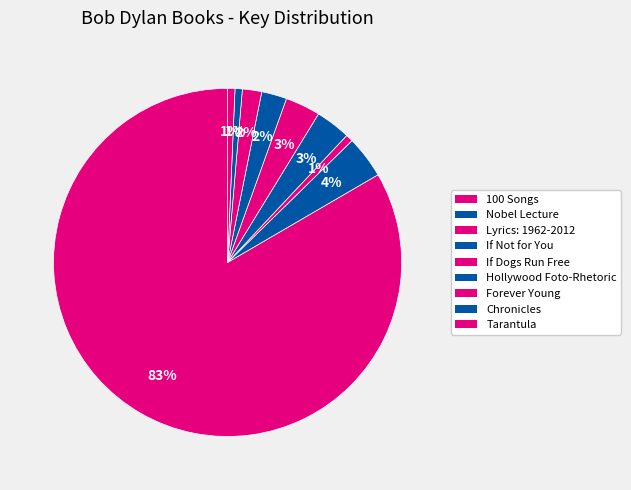

What percentage is the Tarantula slice, to the nearest percent?

1%